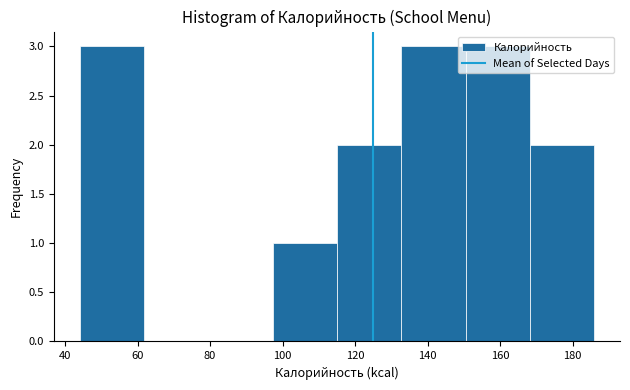

Reading left to right, list every bar in this chart as the range it spans on the x-axis followed by its height. Neither the bar edges nor the heights are printed on the chart, so give them approximately, as read against the axes.

44 to 62: 3
62 to 80: 0
80 to 98: 0
98 to 116: 1
116 to 132: 2
132 to 150: 3
150 to 168: 3
168 to 186: 2